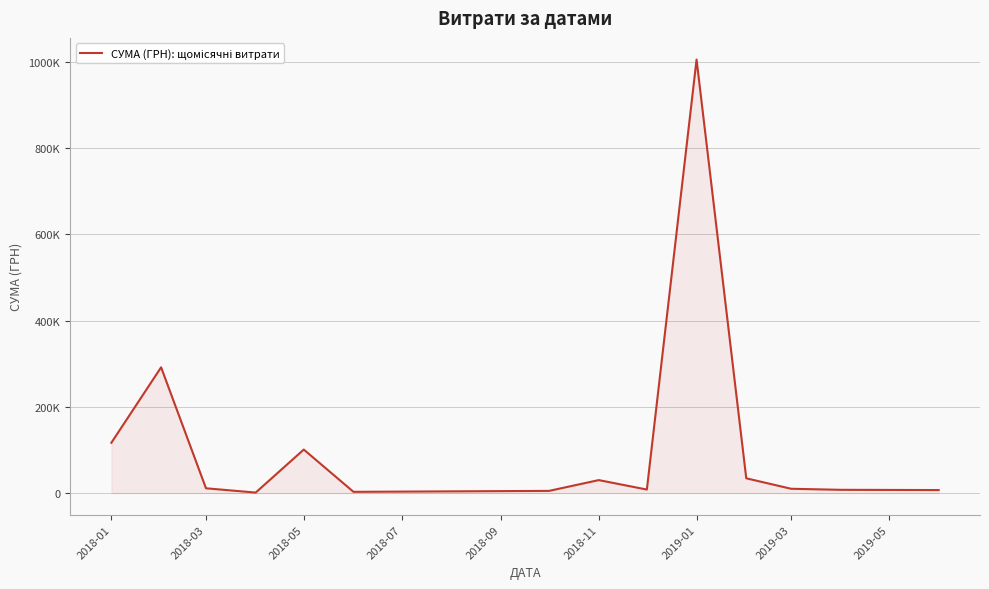

Does the chart display data point markers on the line(s)?

No